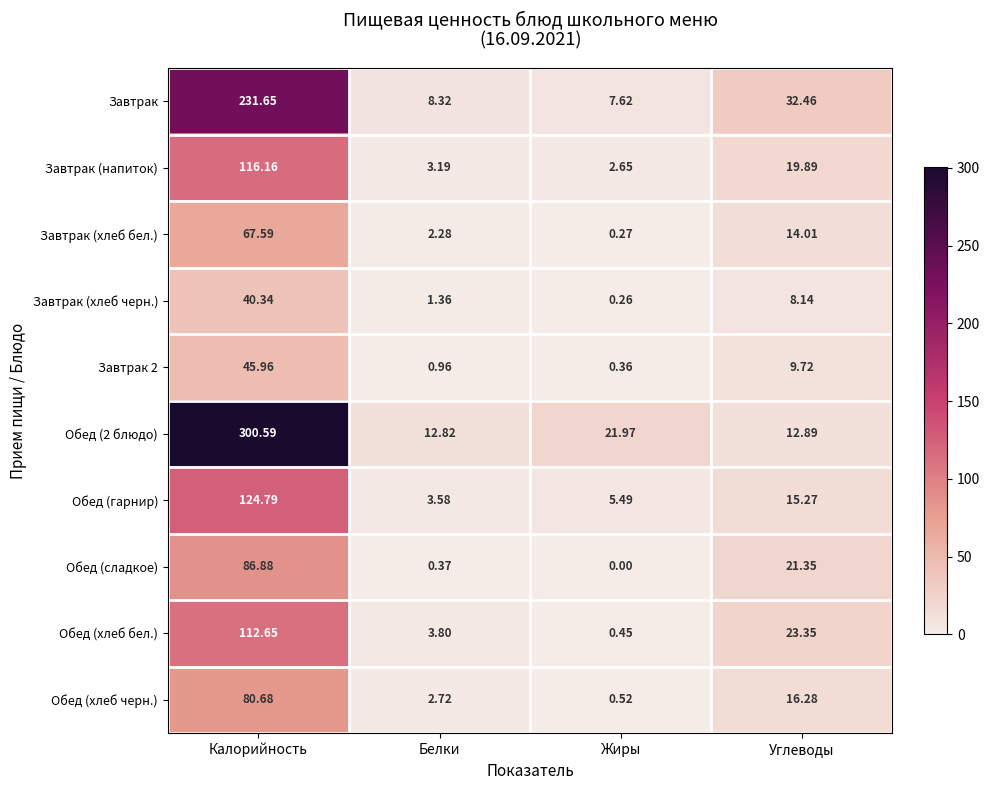

List the labels in order of Завтрак 2 value, smallest first.

Жиры, Белки, Углеводы, Калорийность